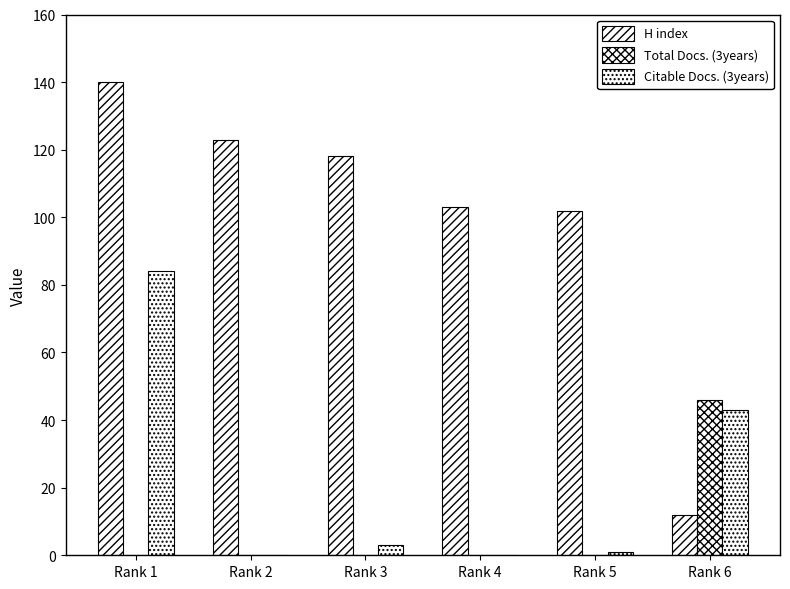

Count the number of data series in this chart.

3